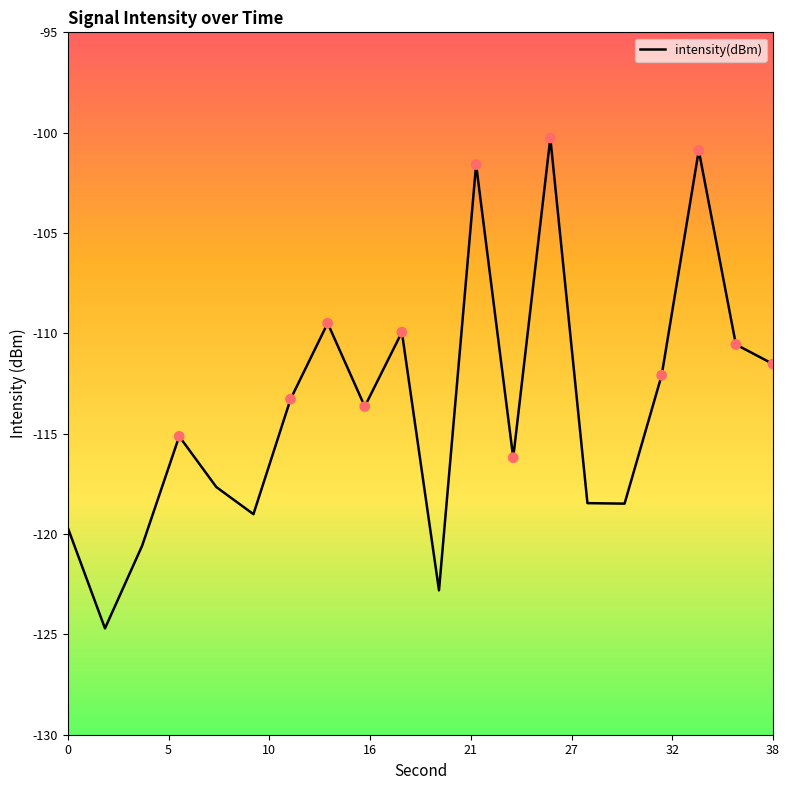

What is the maximum value shown in the chart?

-100.3